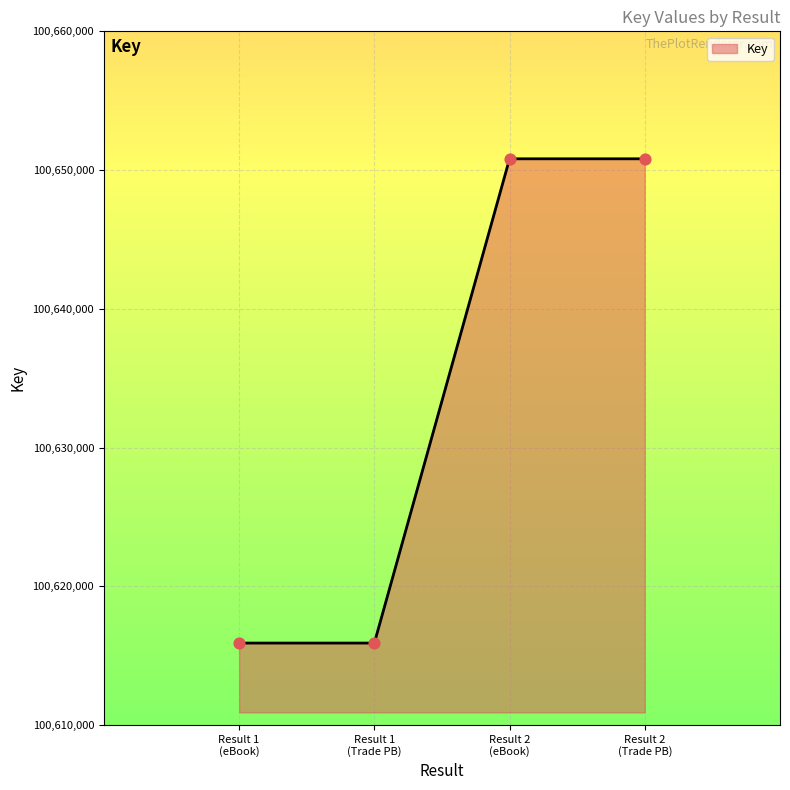

True or false: there are more than 1 points higher than both neighbors.

False